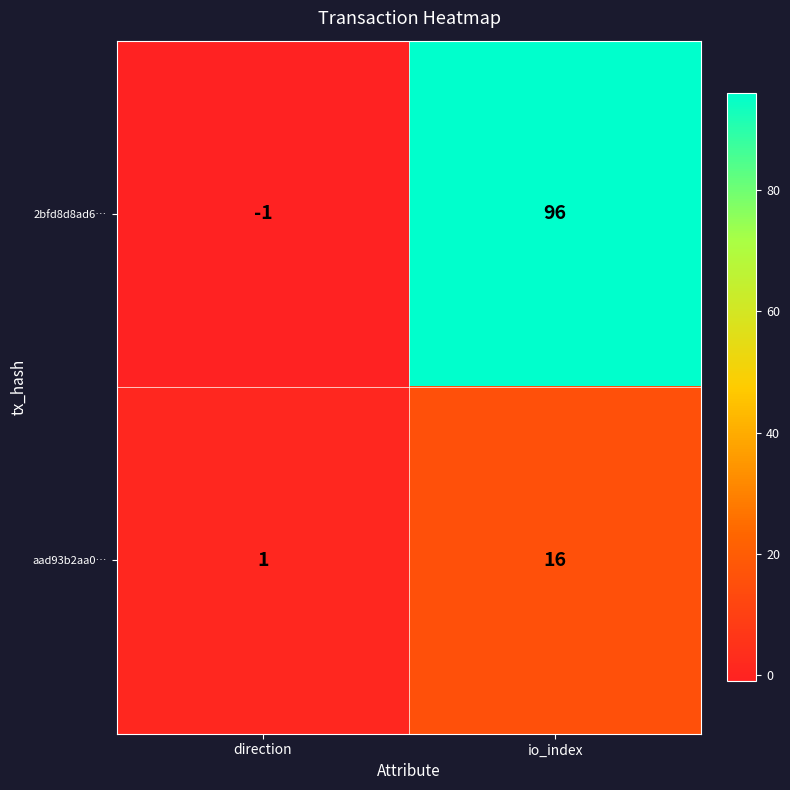

What is the sum of all aad93b2aa0… values?

17